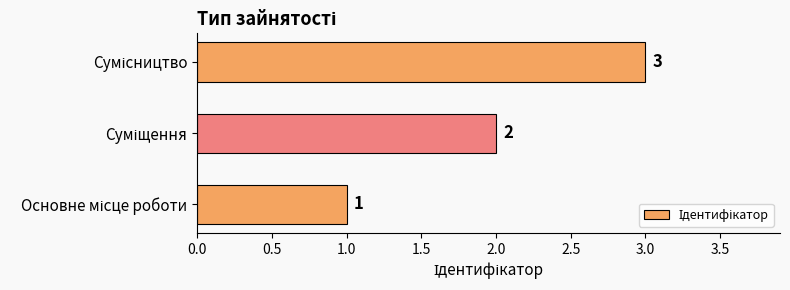

What is the maximum value shown in the chart?

3